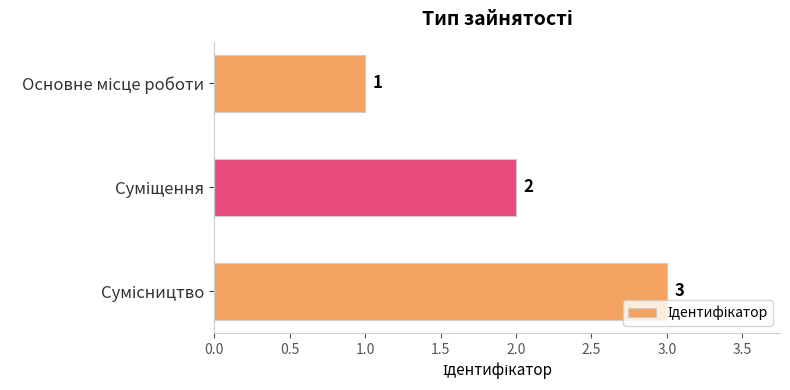

What is the sum of all values?

6